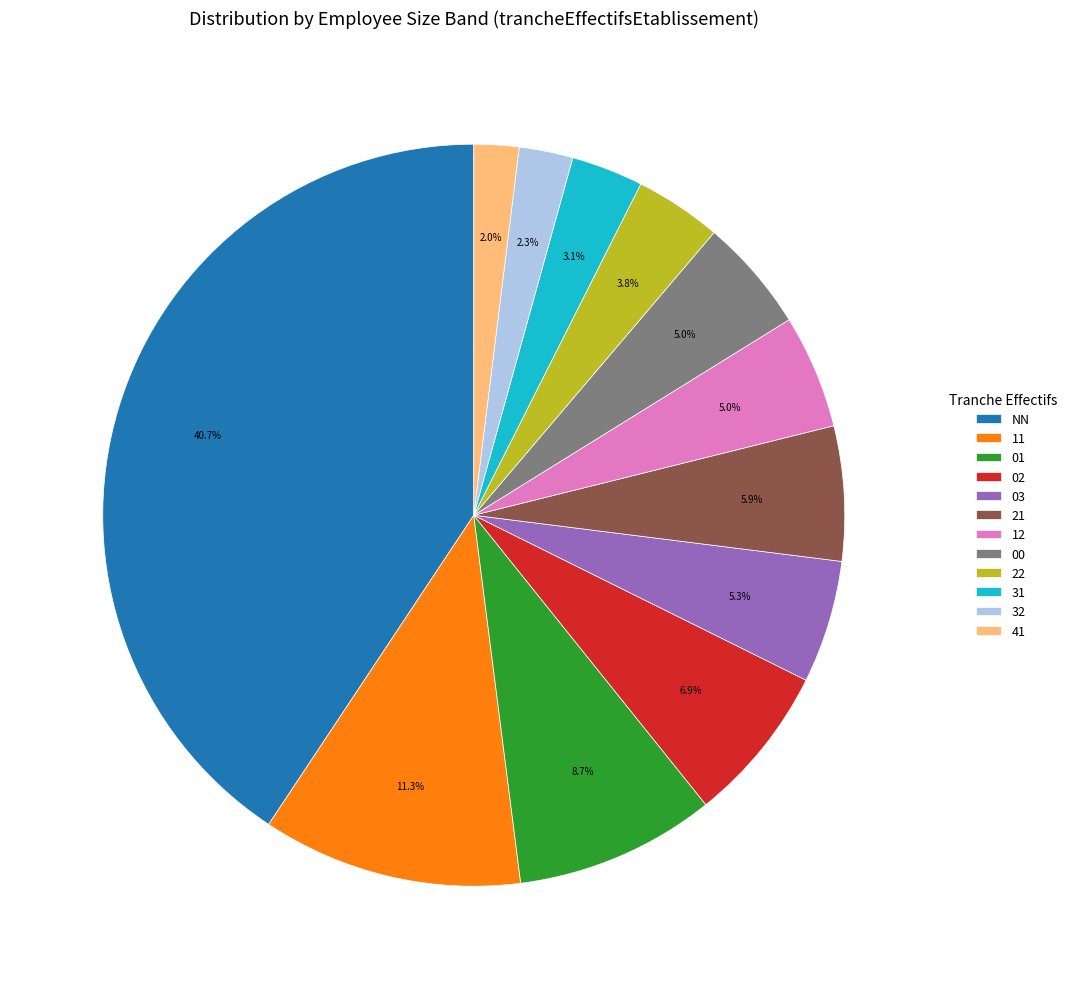

Does 02 represent more than half of the total?

No